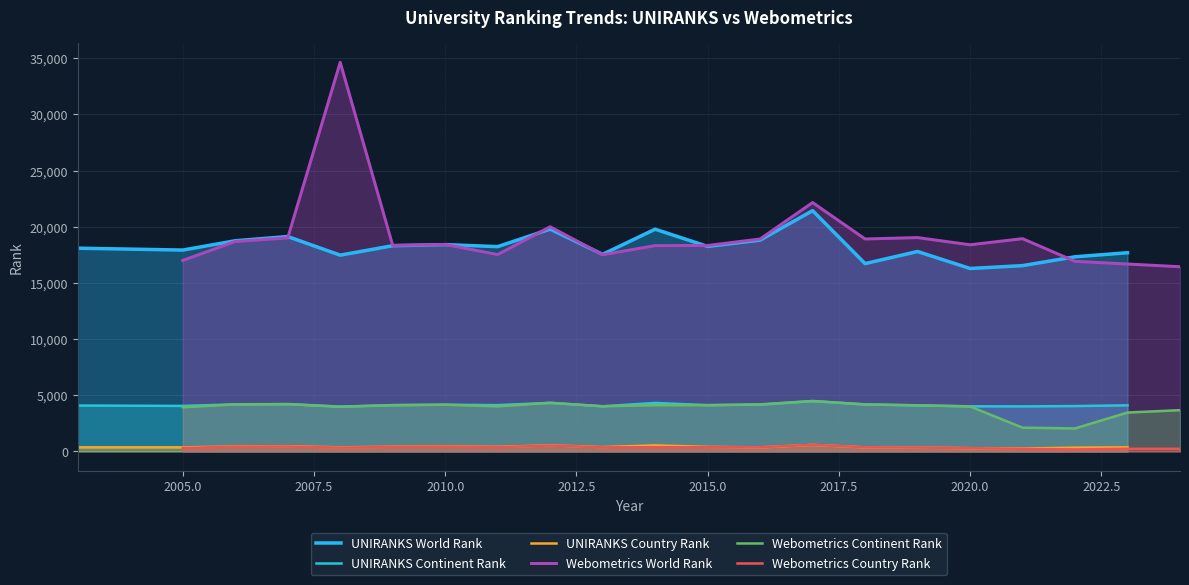

The Webometrics Continent Rank series shows 2112 at 2005.0. True or false?

False